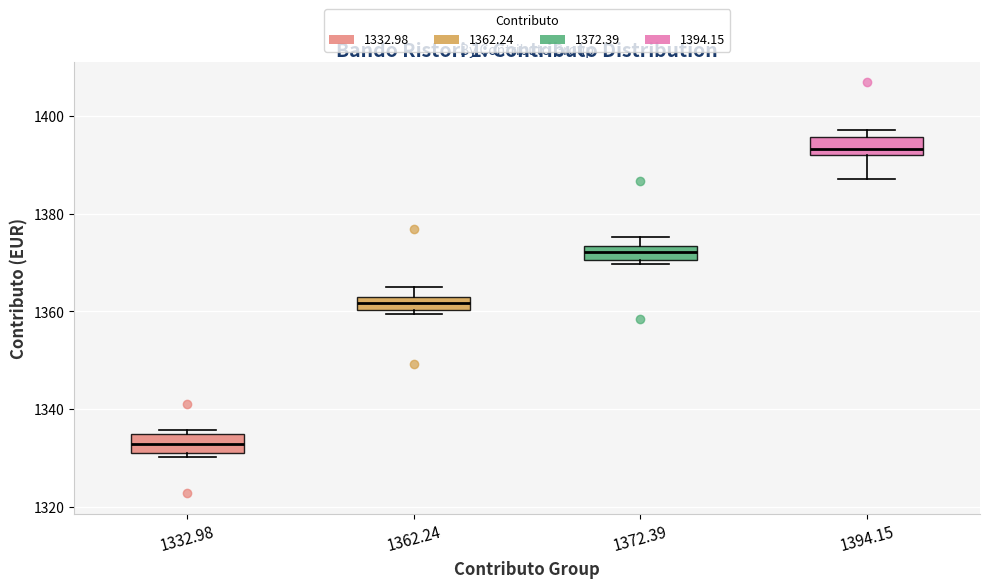

Which box's median line is the highest?

1394.15